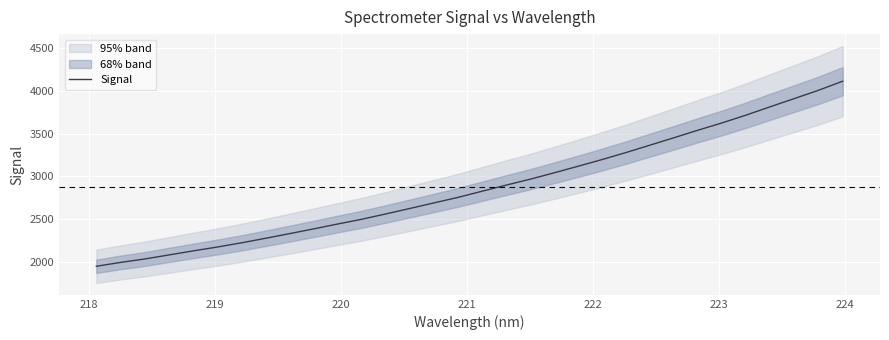

Reading left to right, extract all data points from this chart.

1950.9	1995.8	2035.8	2082.7	2129.8	2174.9	2223.6	2276.6	2331.1	2386.6	2443.7	2499.3	2561.3	2625.2	2690.2	2754.7	2826.4	2897.7	2967.0	3042.0	3119.0	3197.5	3279.8	3366.4	3453.3	3541.5	3626.8	3717.8	3815.1	3910.6	4006.7	4112.5